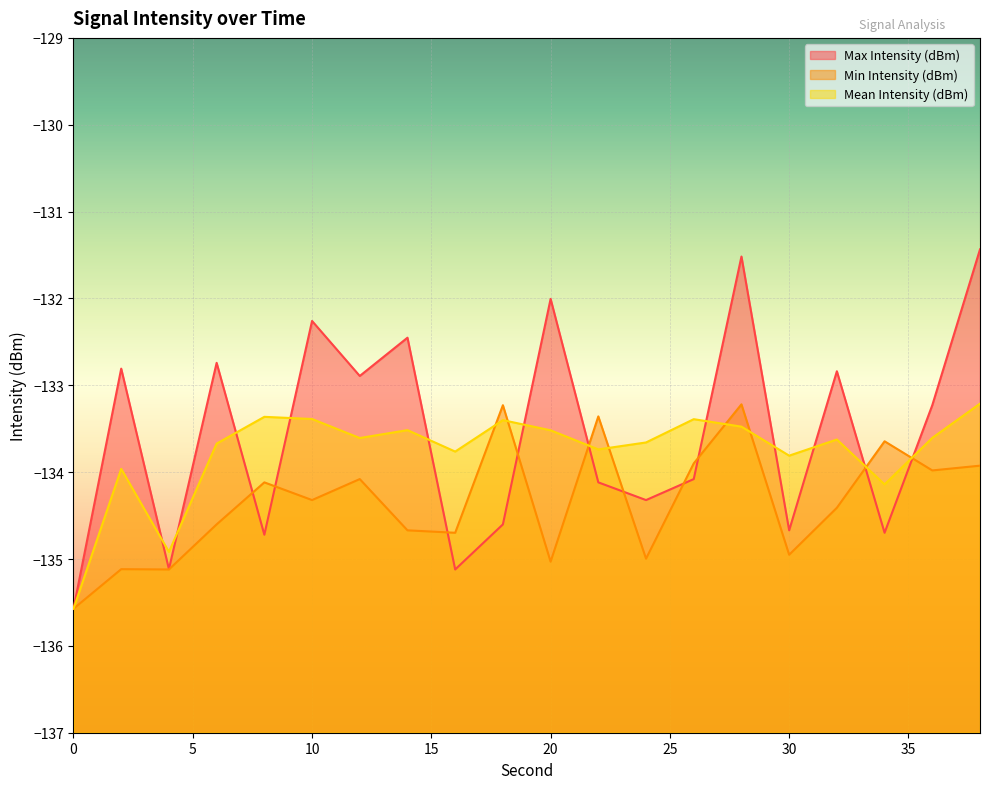

What is the lowest value of the Min Intensity (dBm) series?

-135.6